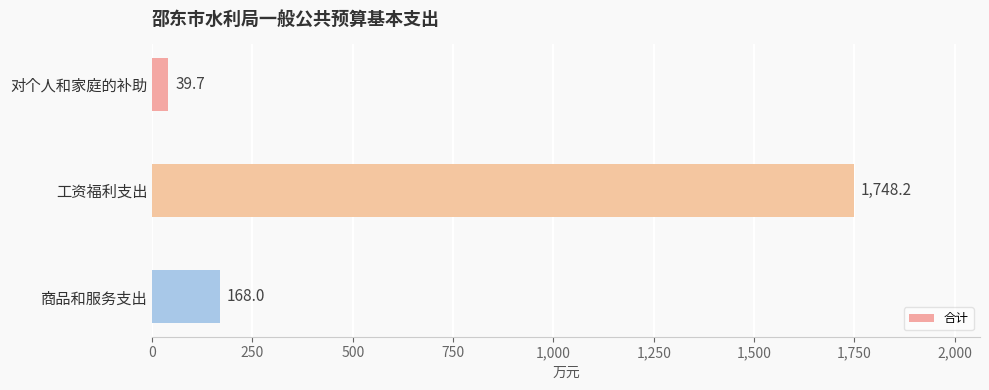

Reading bottom to top, transcribe all the data shown in this chart.

商品和服务支出=168.0	工资福利支出=1748.2	对个人和家庭的补助=39.7